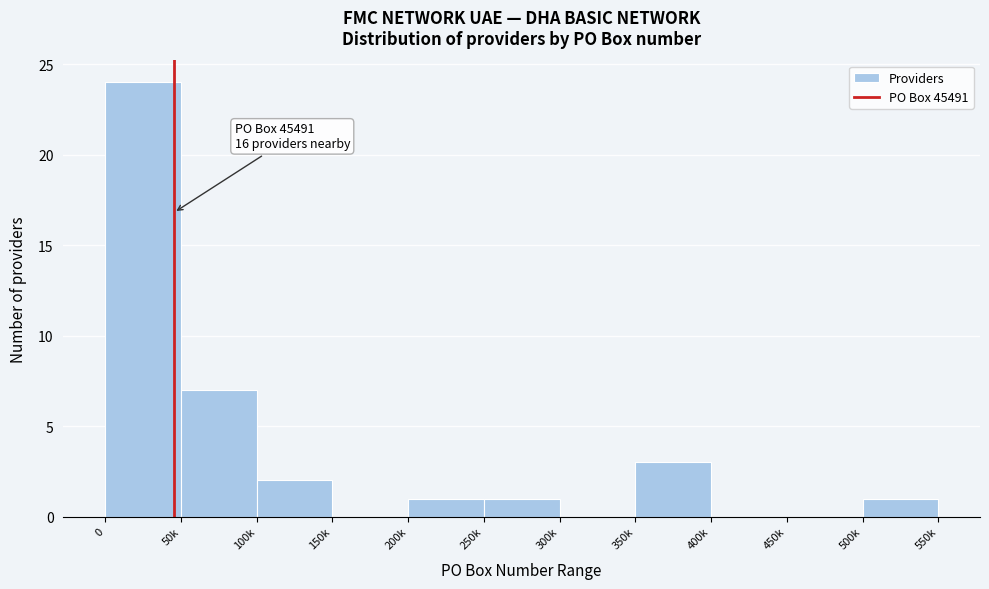

Reading left to right, list all the values displayed in this chart.

0=24	50k=7	100k=2	150k=0	200k=1	250k=1	300k=0	350k=3	400k=0	450k=0	500k=1